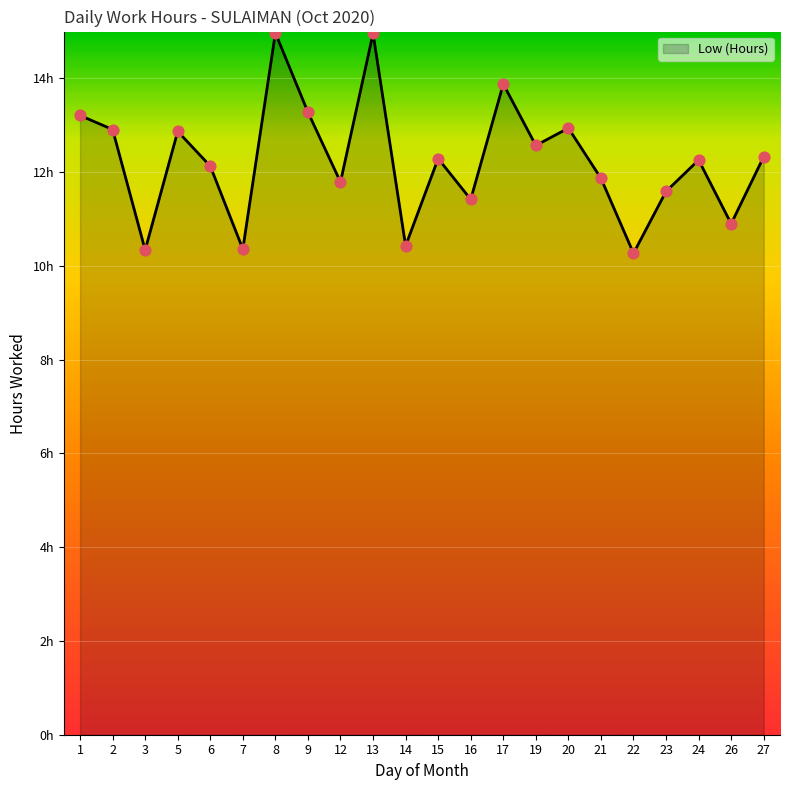

Between 23 and 24, which is larger?

24